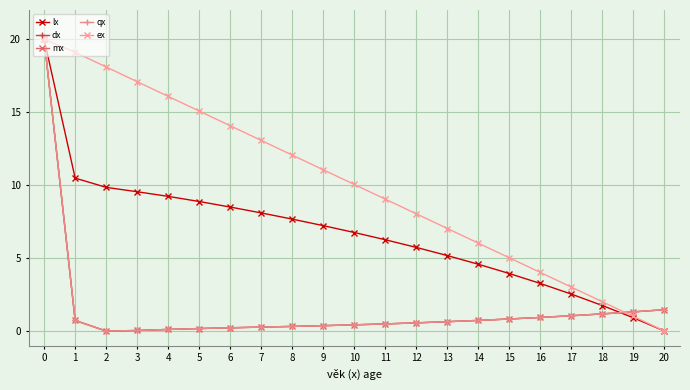

What is the total value across all series at 15?

11.4